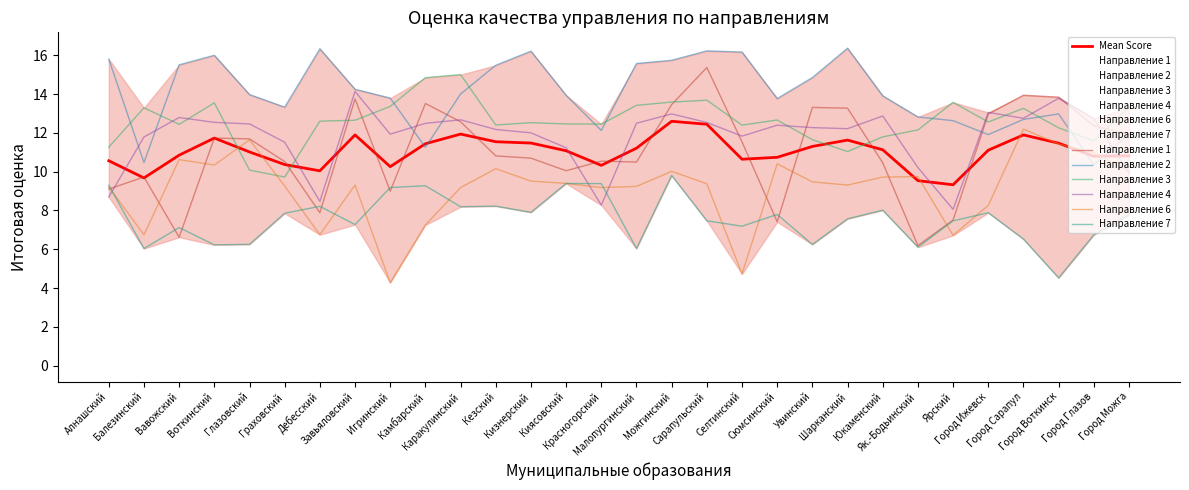

At how many categories does at least one series exceed 8?

30